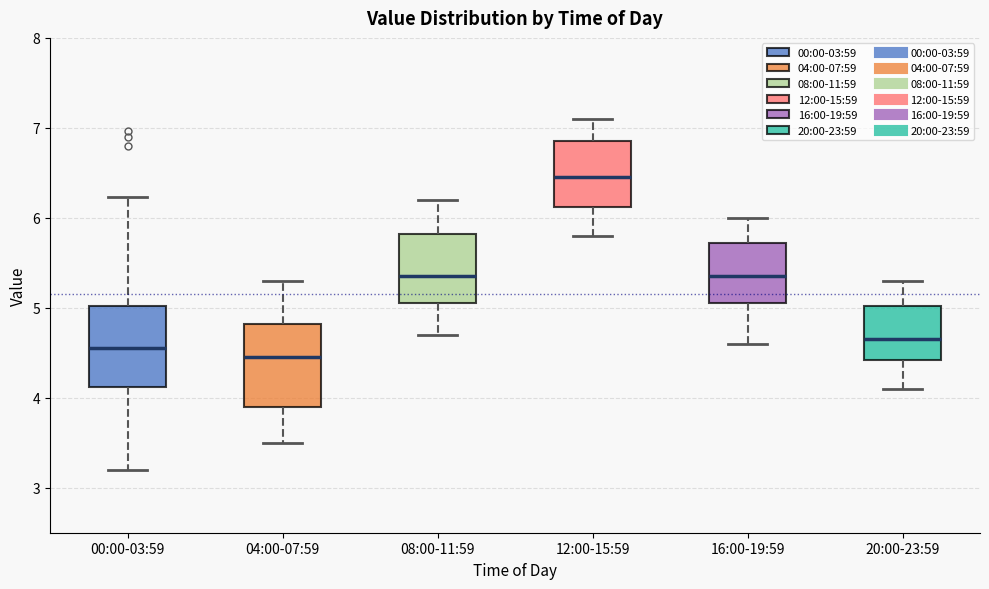

Reading left to right, read every box against the y-axis: the position of its median line, the range the box covers, and the ends of its whiskers. The values are not printed on the chart, so give them approximately, as read against the axis.

00:00-03:59: median 4.6, box 4.1 to 5.0, whiskers 3.2 to 6.2
04:00-07:59: median 4.5, box 3.9 to 4.8, whiskers 3.5 to 5.3
08:00-11:59: median 5.4, box 5.1 to 5.8, whiskers 4.7 to 6.2
12:00-15:59: median 6.5, box 6.1 to 6.9, whiskers 5.8 to 7.1
16:00-19:59: median 5.4, box 5.1 to 5.7, whiskers 4.6 to 6.0
20:00-23:59: median 4.7, box 4.4 to 5.0, whiskers 4.1 to 5.3